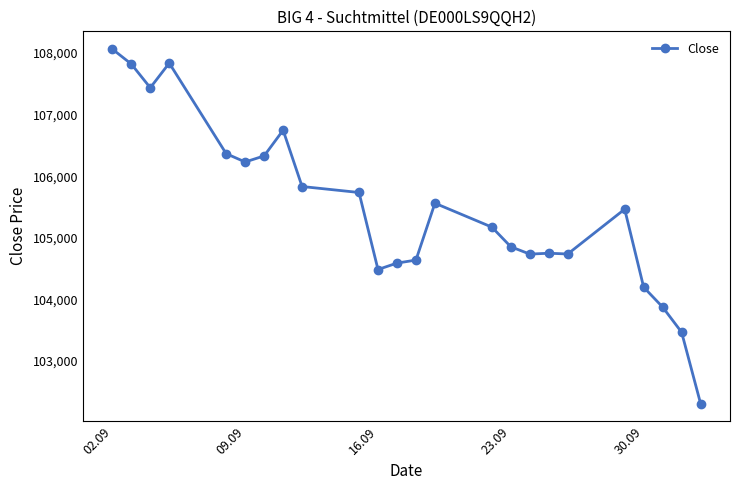

What is the value of the 23rd point from the left?

103469